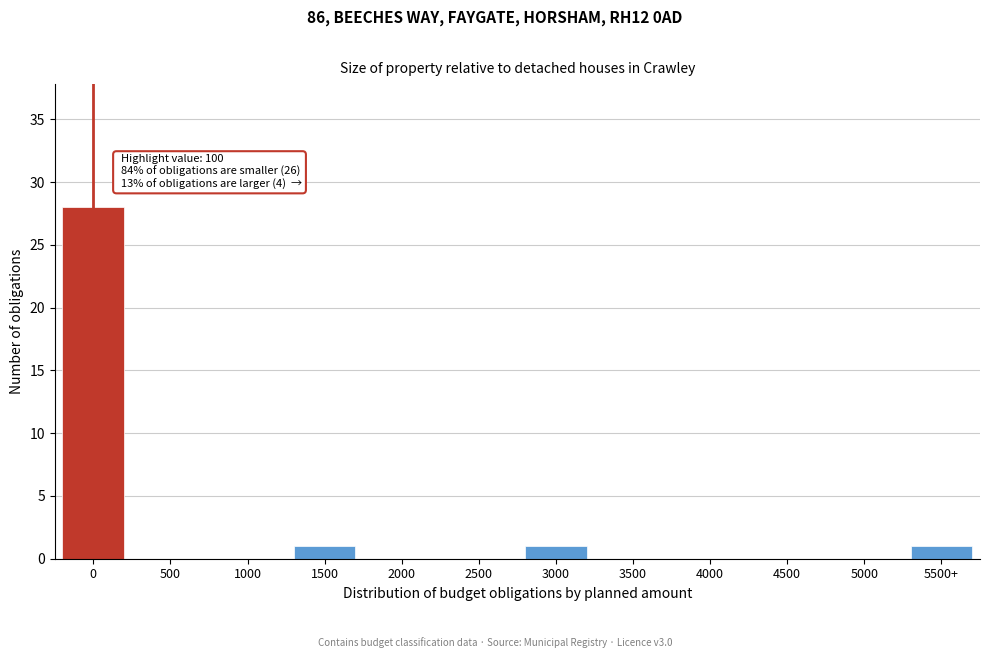

Reading right to left, list all the values displayed in this chart.

5500+=1	5000=0	4500=0	4000=0	3500=0	3000=1	2500=0	2000=0	1500=1	1000=0	500=0	0=28